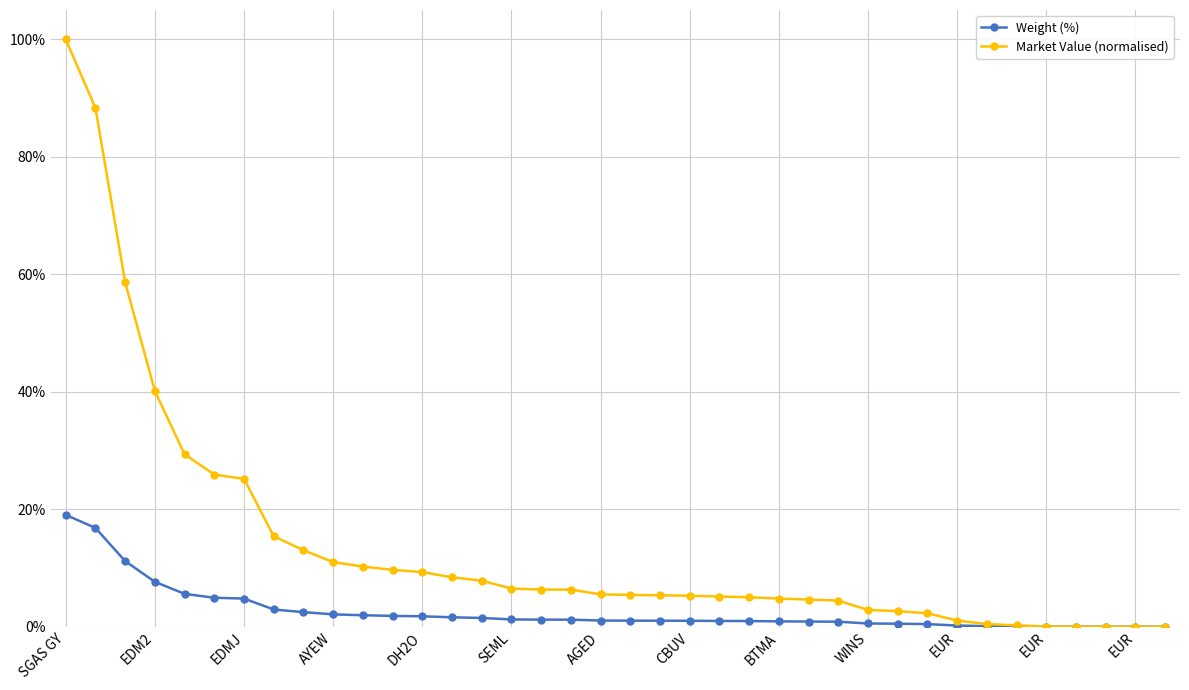

What is the greatest value displayed?

100.0